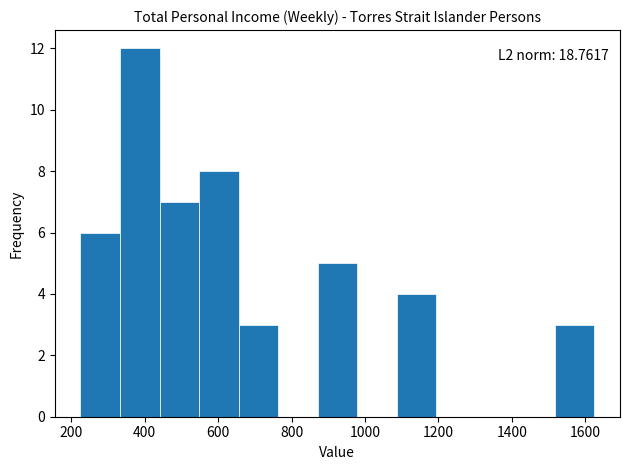

Which range on the x-axis has the tallest bar?

340 to 440